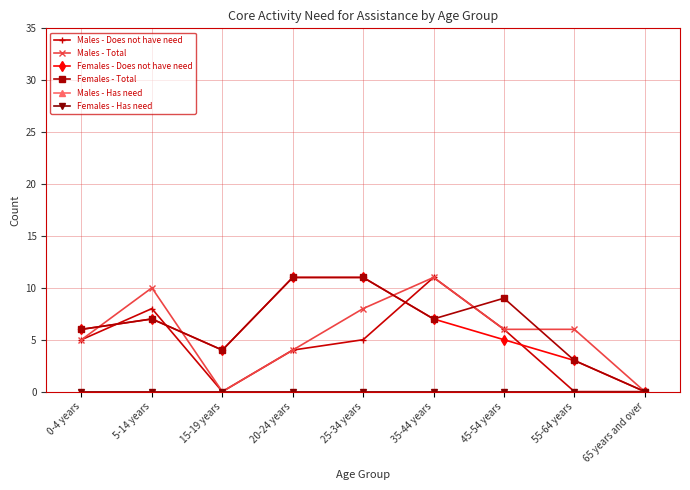

What is the sum of the Males - Does not have need values at 5-14 years and 45-54 years?

14